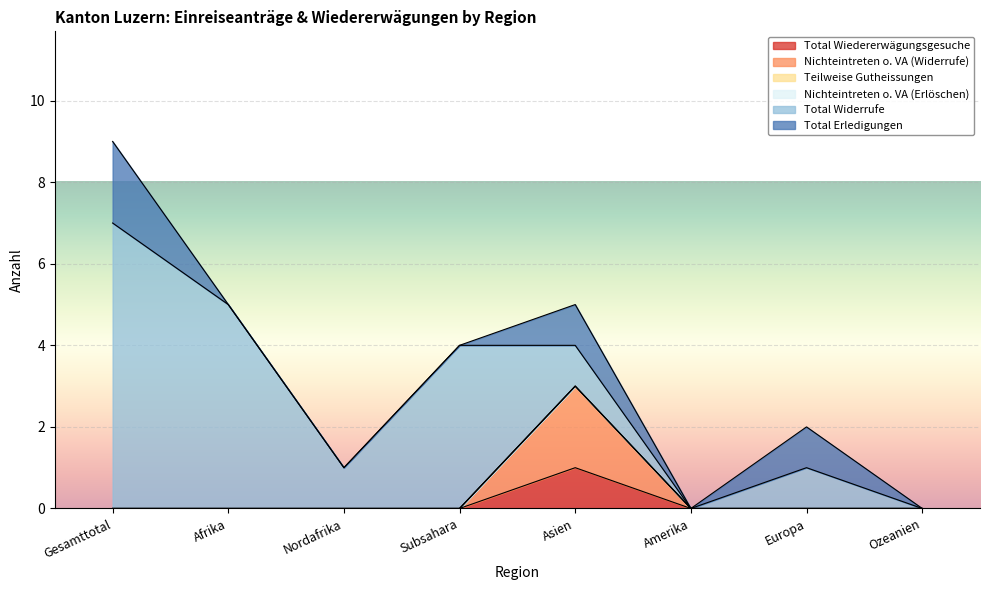

Reading left to right, what are all the values shown in this chart?

Total Wiedererwägungsgesuche: Gesamttotal=0	Afrika=0	Nordafrika=0	Subsahara=0	Asien=1	Amerika=0	Europa=0	Ozeanien=0
Nichteintreten o. VA (Widerrufe): Gesamttotal=0	Afrika=0	Nordafrika=0	Subsahara=0	Asien=2	Amerika=0	Europa=0	Ozeanien=0
Teilweise Gutheissungen: Gesamttotal=0	Afrika=0	Nordafrika=0	Subsahara=0	Asien=0	Amerika=0	Europa=0	Ozeanien=0
Nichteintreten o. VA (Erlöschen): Gesamttotal=0	Afrika=0	Nordafrika=0	Subsahara=0	Asien=0	Amerika=0	Europa=0	Ozeanien=0
Total Widerrufe: Gesamttotal=7	Afrika=5	Nordafrika=1	Subsahara=4	Asien=1	Amerika=0	Europa=1	Ozeanien=0
Total Erledigungen: Gesamttotal=2	Afrika=0	Nordafrika=0	Subsahara=0	Asien=1	Amerika=0	Europa=1	Ozeanien=0